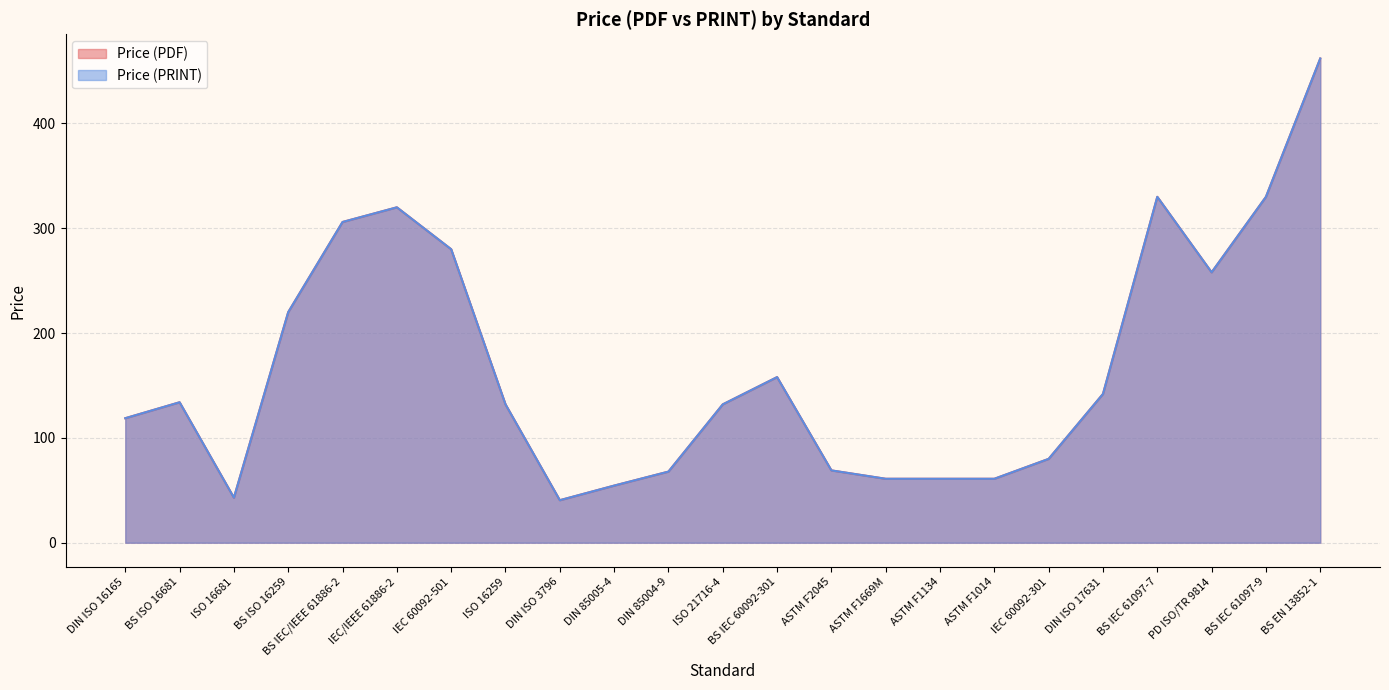

What is the total value across all series at BS IEC 61097-7?

660.0